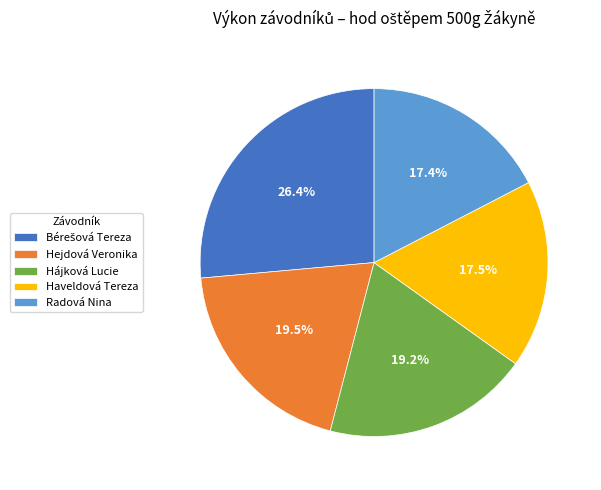

What is the total percentage of Radová Nina and Haveldová Tereza?

34.9%